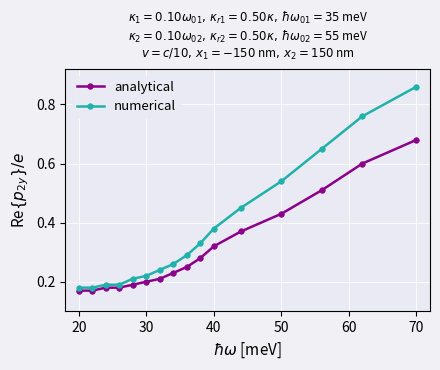

What is the sum of all analytical values?

5.0